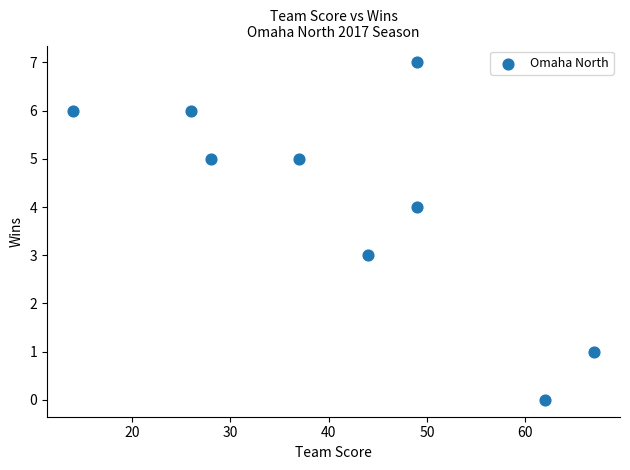

What is the average X value?

42